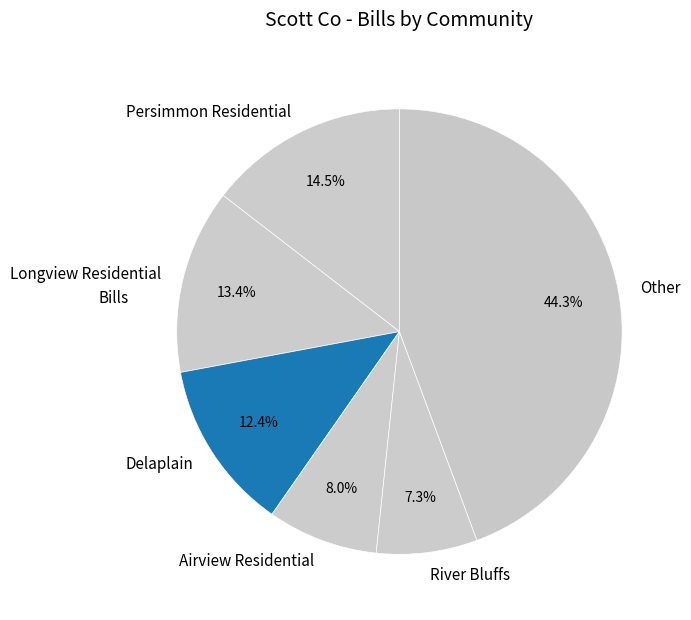

Count the number of slices in the pie.

6